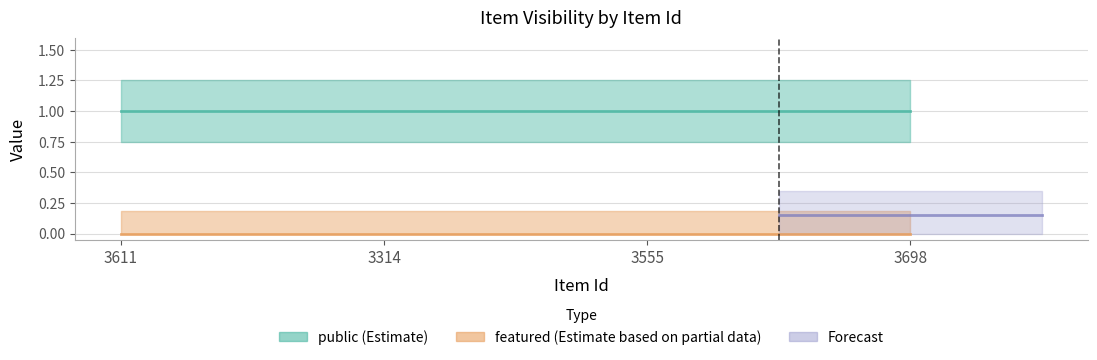

True or false: featured and public intersect in this chart.

False